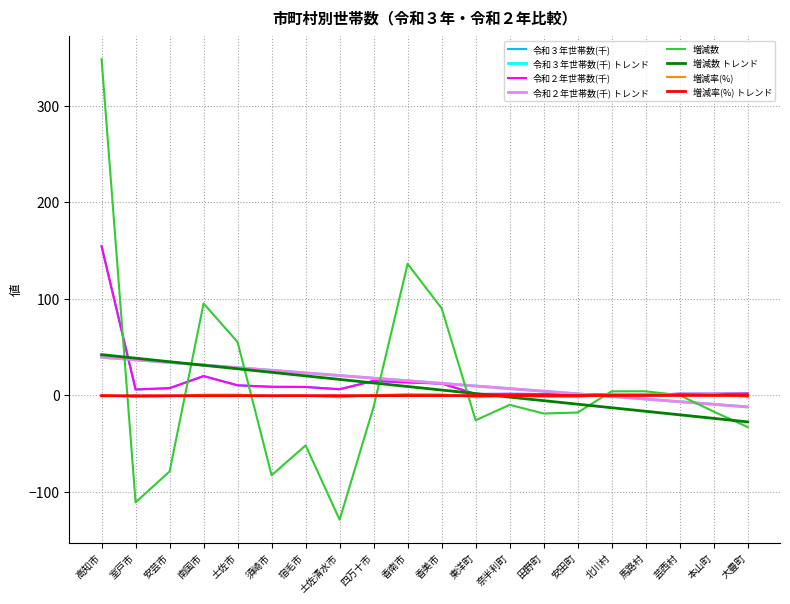

Which series has the largest range (max minus min)?

増減数